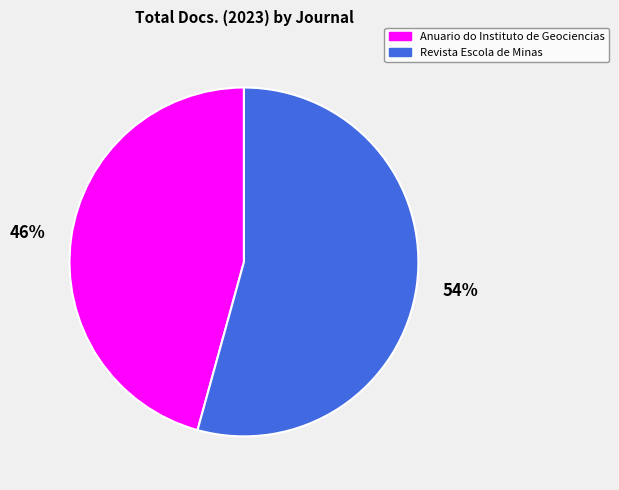

What is the largest slice in the pie chart?

Revista Escola de Minas